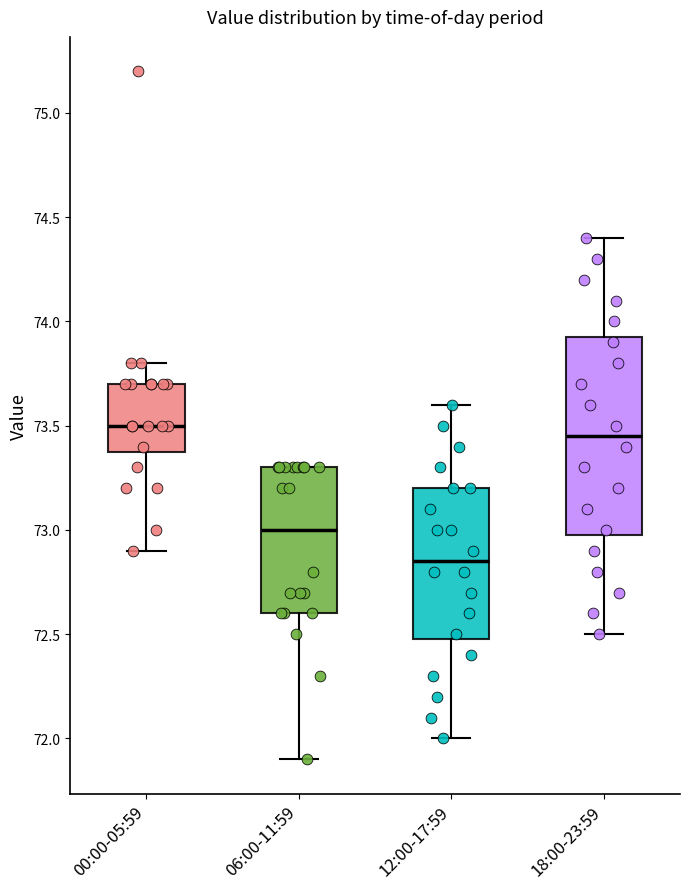

Where does the median line of the box for 00:00-05:59 sit on the y-axis? The values are not printed on the chart, so give them approximately, as read against the axis.

73.50